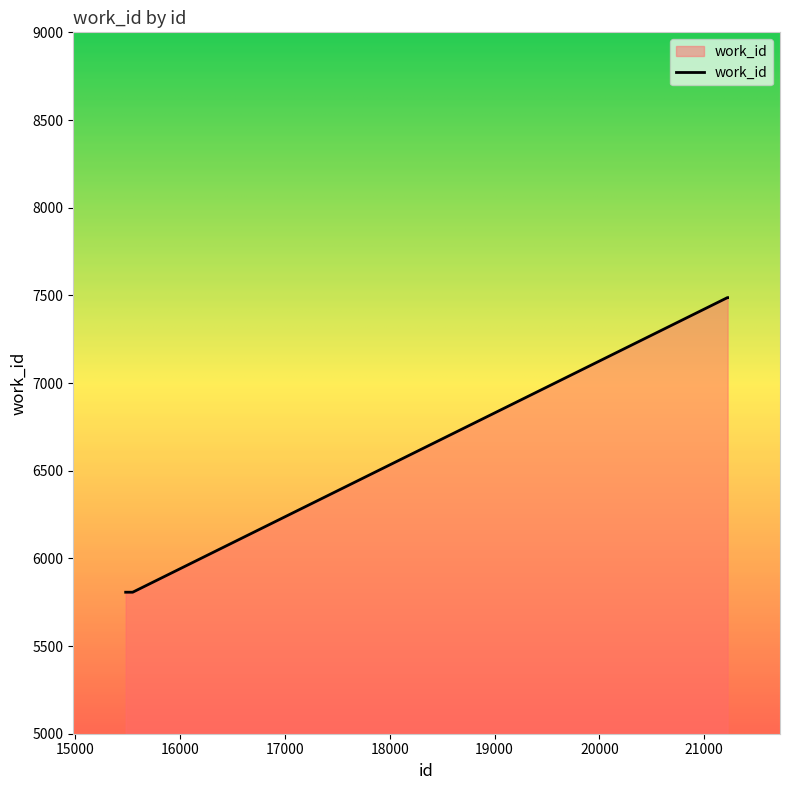

What is the difference between the maximum and minimum values?

1680